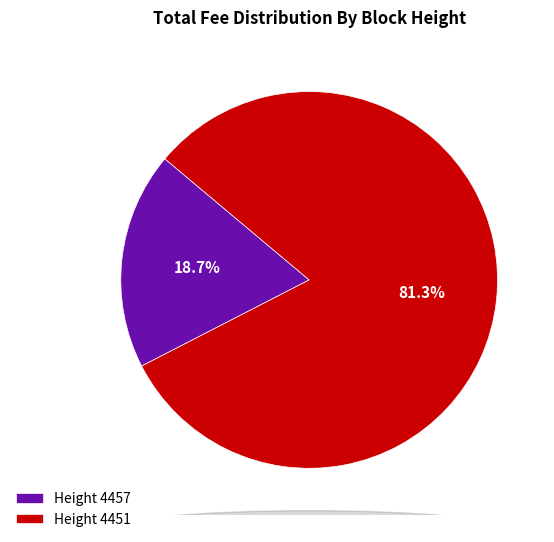

What is the smallest slice in the pie chart?

Height 4457